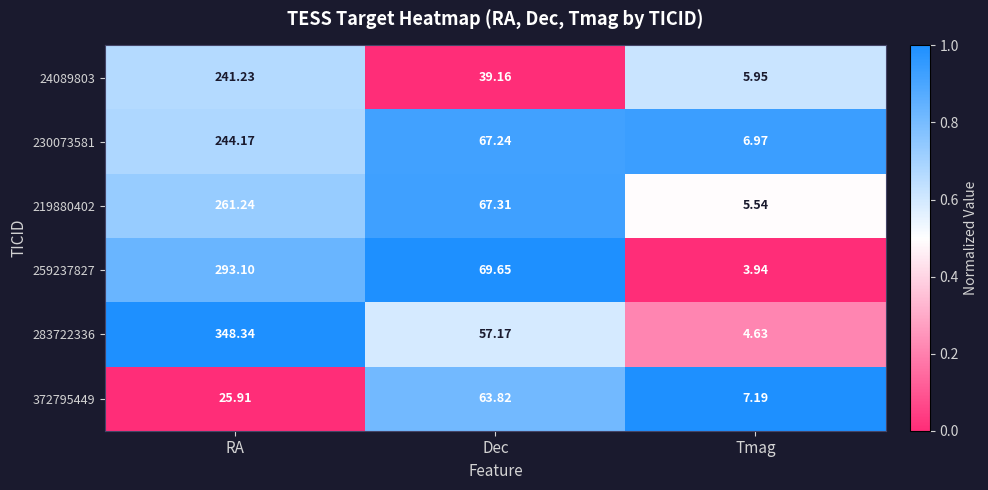

Is the value of 283722336 at RA greater than the value of 24089803 at Dec?

Yes